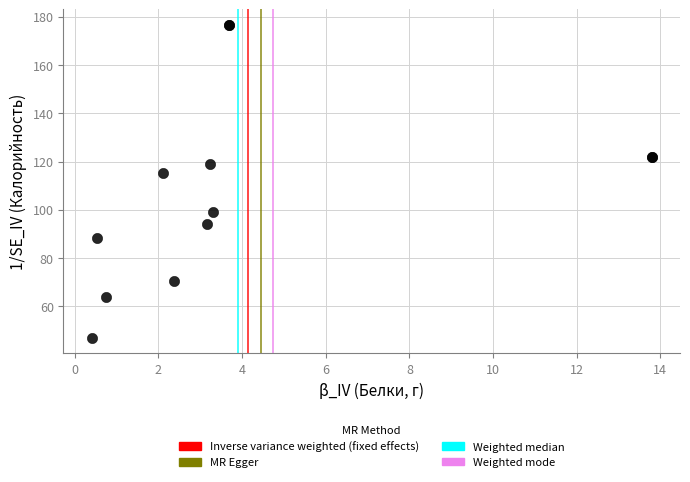

What Y value in the scatter plot is closest to 111?

115.1